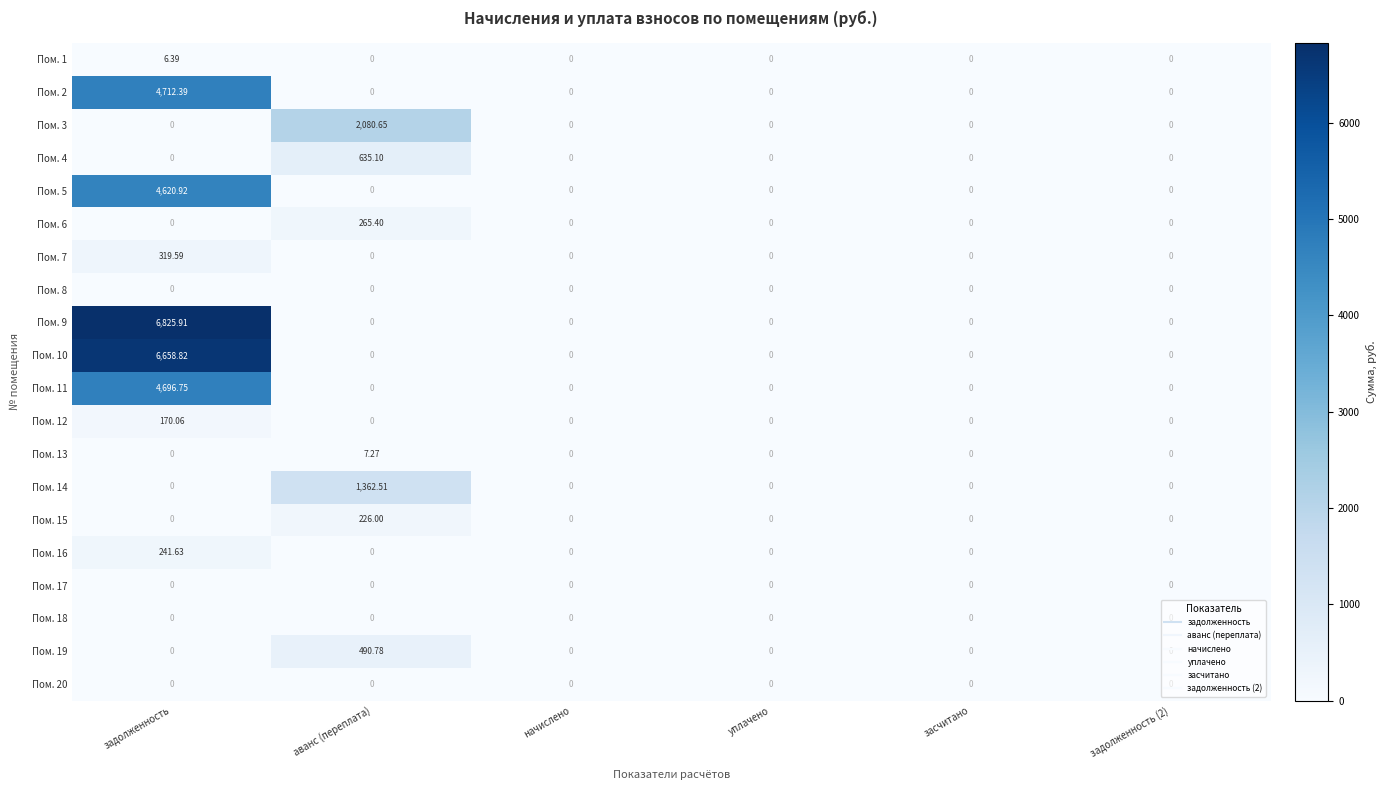

At which category does the chart reach its peak across all series?

задолженность